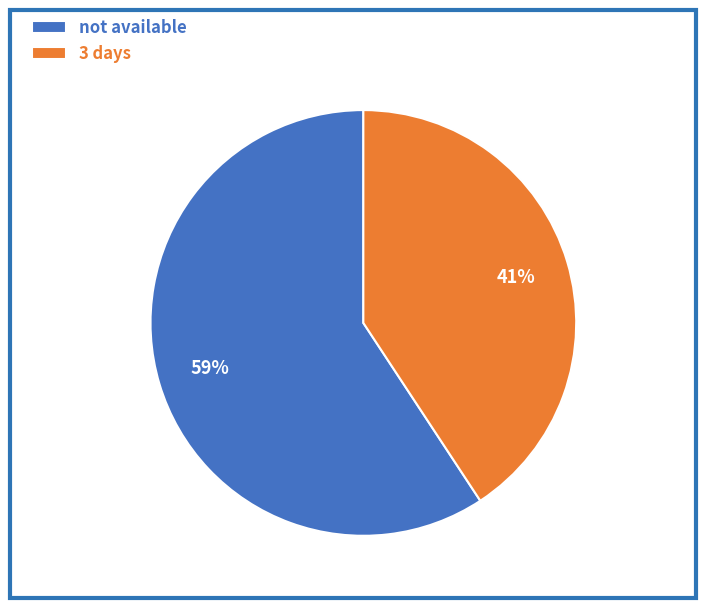

Approximately how many times larger is the value at 3 days compared to not available?

0.7